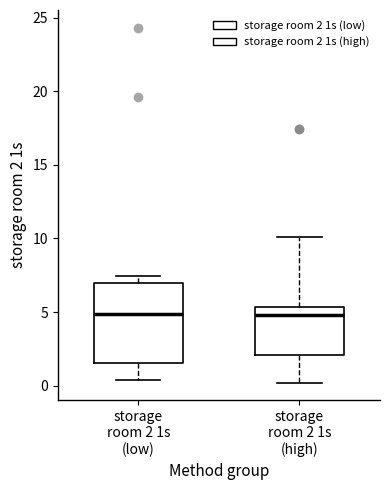

Reading left to right, transcribe this box plot: for each box, give where its median line is, the range the box spans, and where its two whiskers end, as read against the y-axis. The values are not printed on the chart, so give them approximately, as read against the axis.

storage room 2 1s (low): median 5.0, box 1.5 to 7.0, whiskers 0.5 to 7.5
storage room 2 1s (high): median 5.0, box 2.0 to 5.5, whiskers 0.0 to 10.0